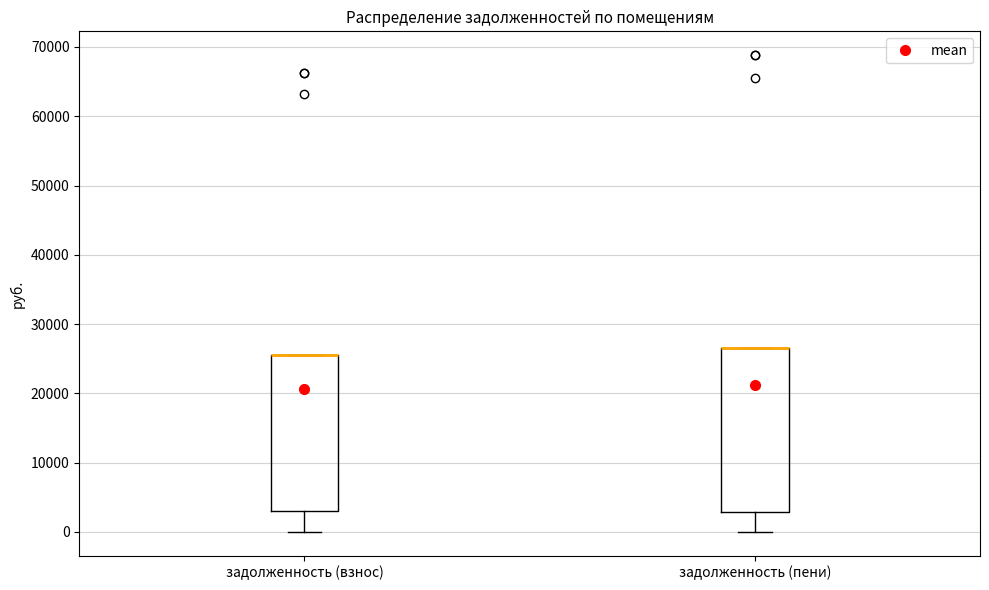

Reading left to right, transcribe this box plot: for each box, give where its median line is, the range the box spans, and where its two whiskers end, as read against the y-axis. The values are not printed on the chart, so give them approximately, as read against the axis.

задолженность (взнос): median 25000 (drawn on the box's upper edge), box 3000 to 25000, whiskers 0 to 25000
задолженность (пени): median 26000 (drawn on the box's upper edge), box 3000 to 26000, whiskers 0 to 26000